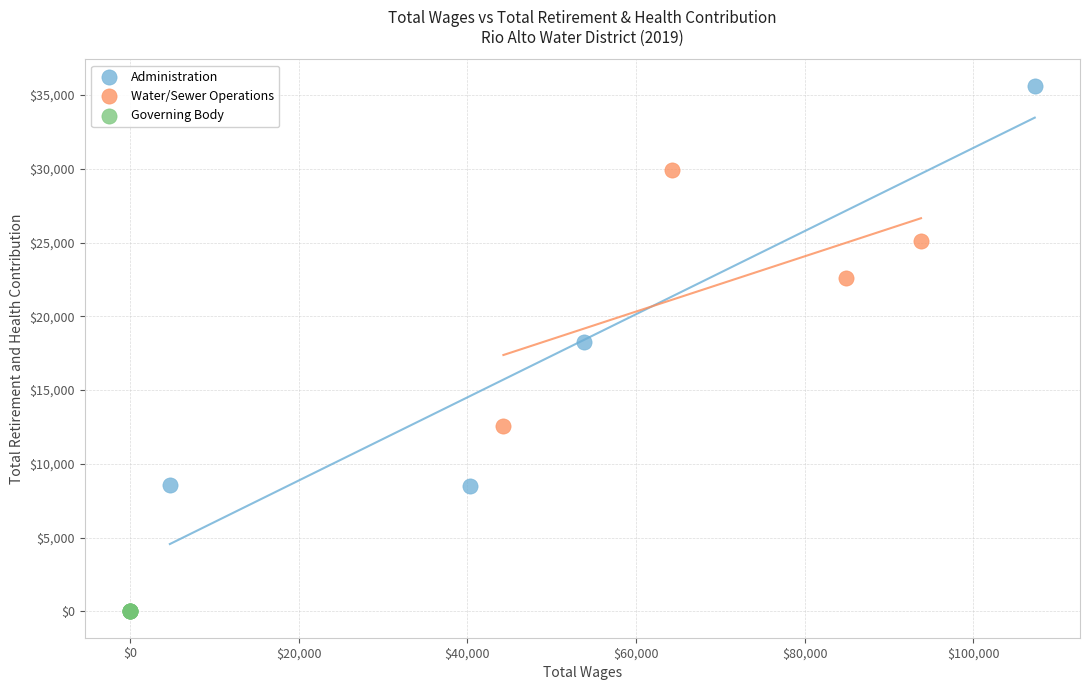

Which series contains the highest Y value?

Administration